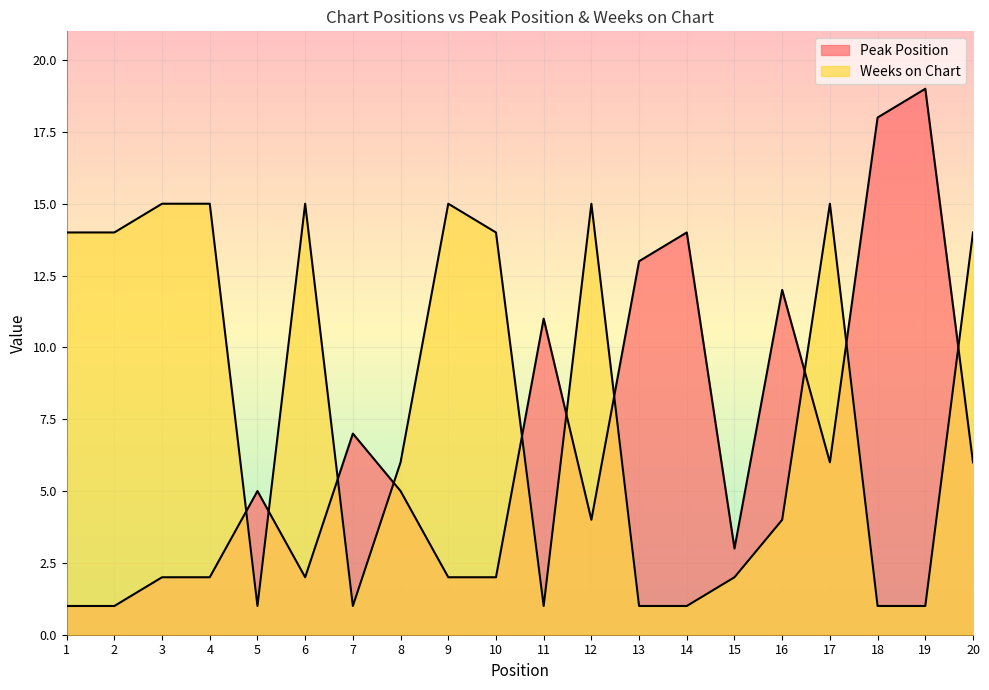

What is the difference between the second highest and minimum values in the Weeks on Chart series?

14